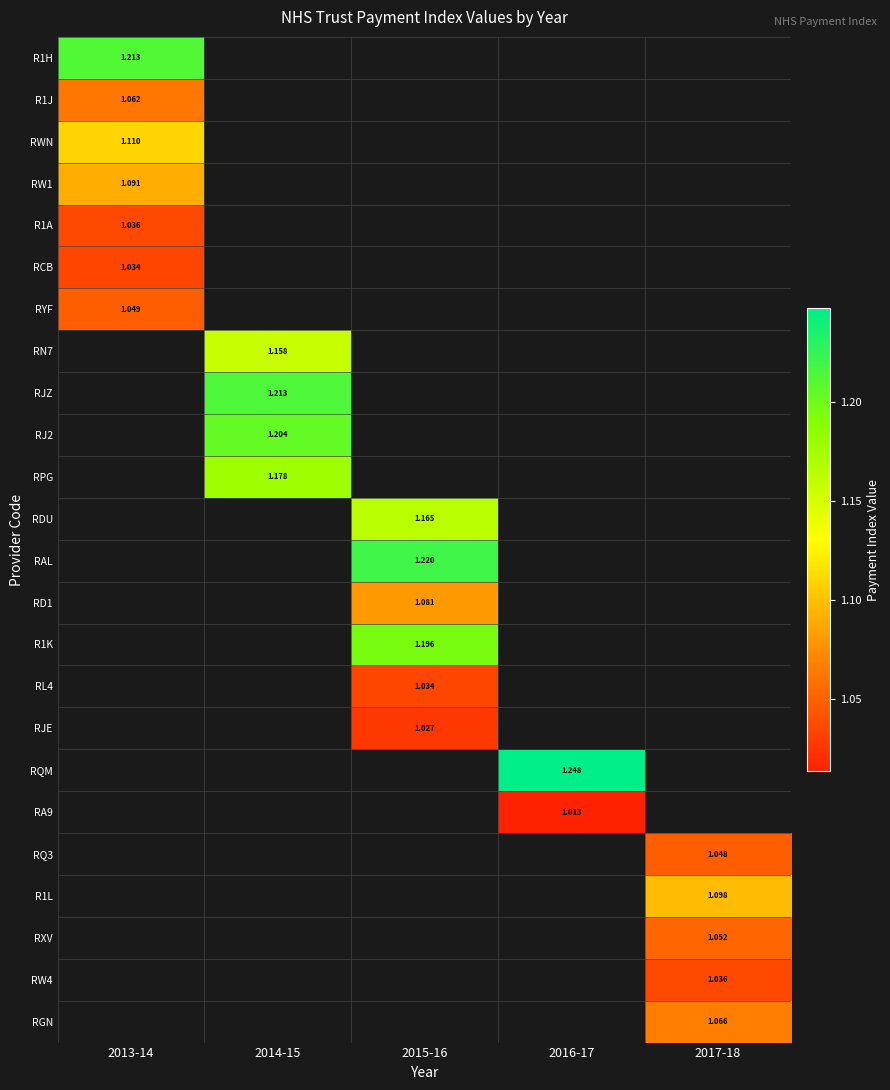

At which label is RWN closest to 1?

2013-14